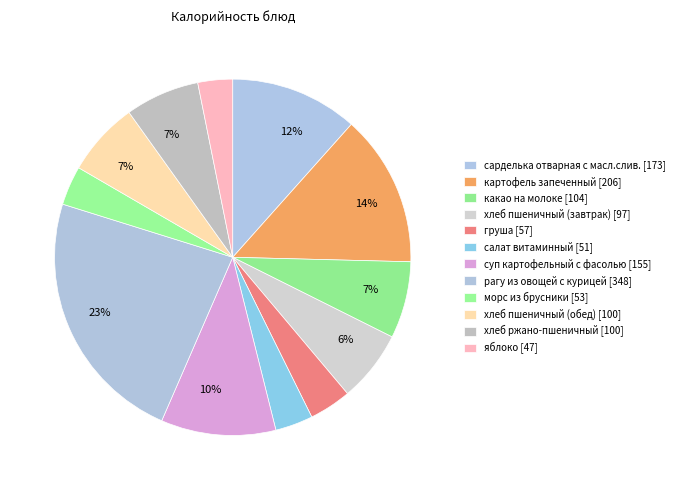

How many slices are in this pie chart?

12